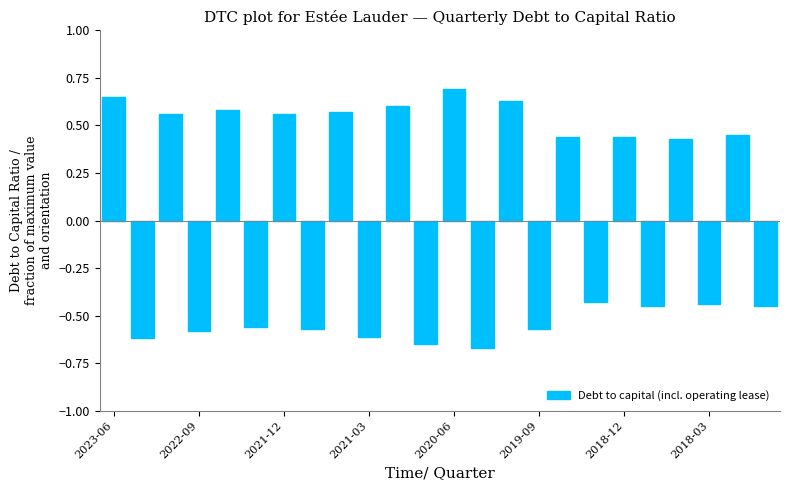

What is the difference between the second highest and second lowest values?

1.3